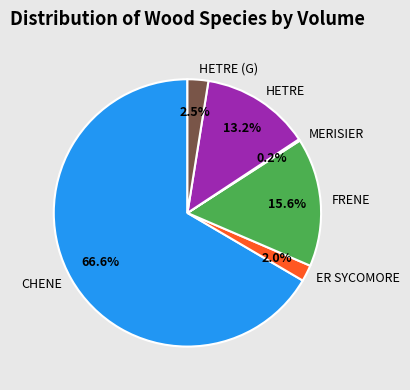

Which slice is the largest?

CHENE